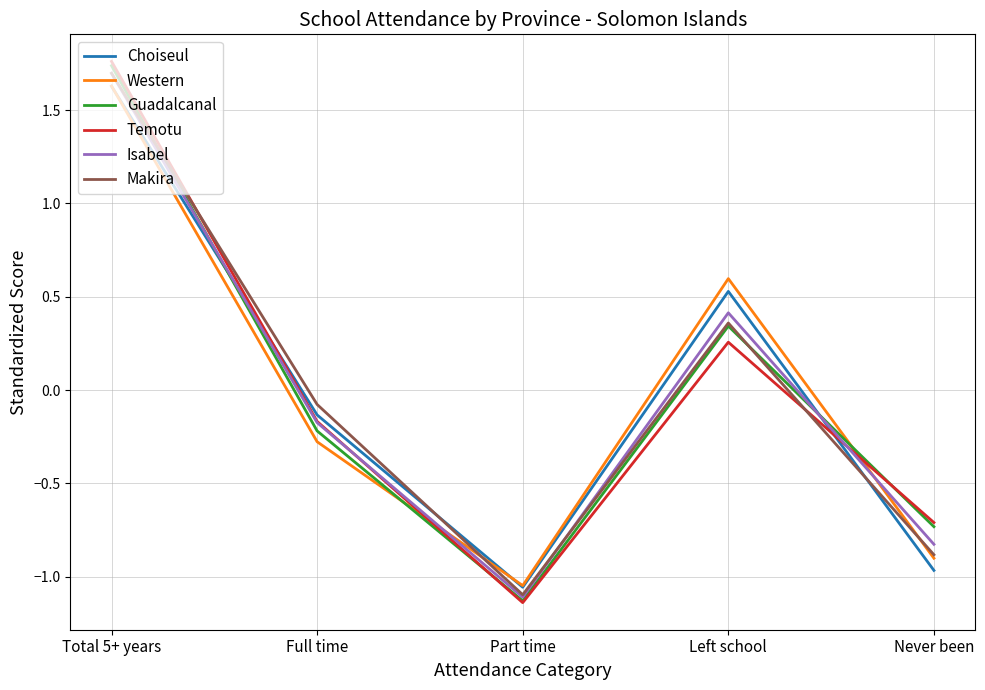

Which series changed the most between Total 5+ years and Left school?

Temotu